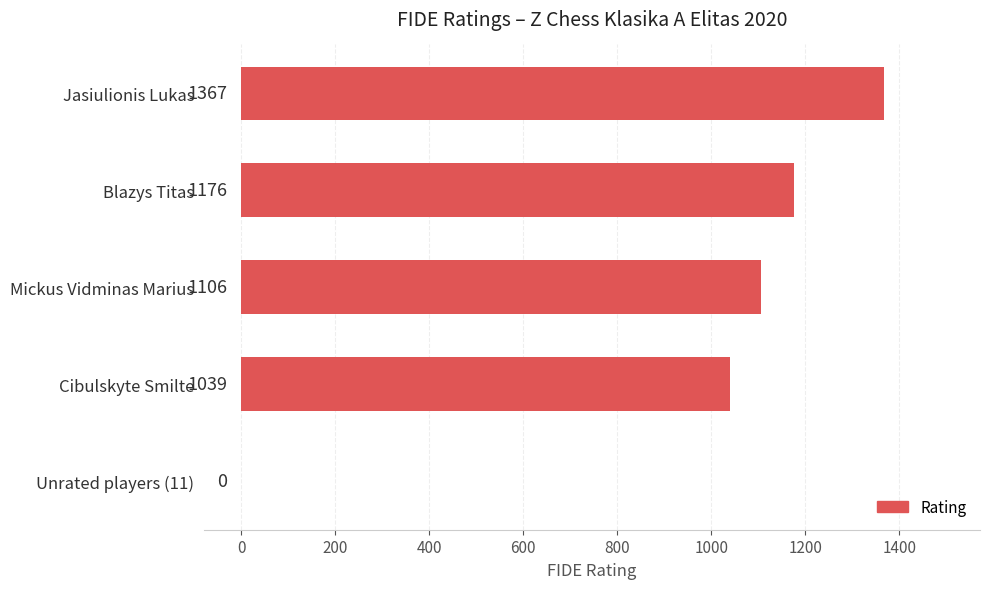

What is the sum of the values at Unrated players (11) and Jasiulionis Lukas?

1367